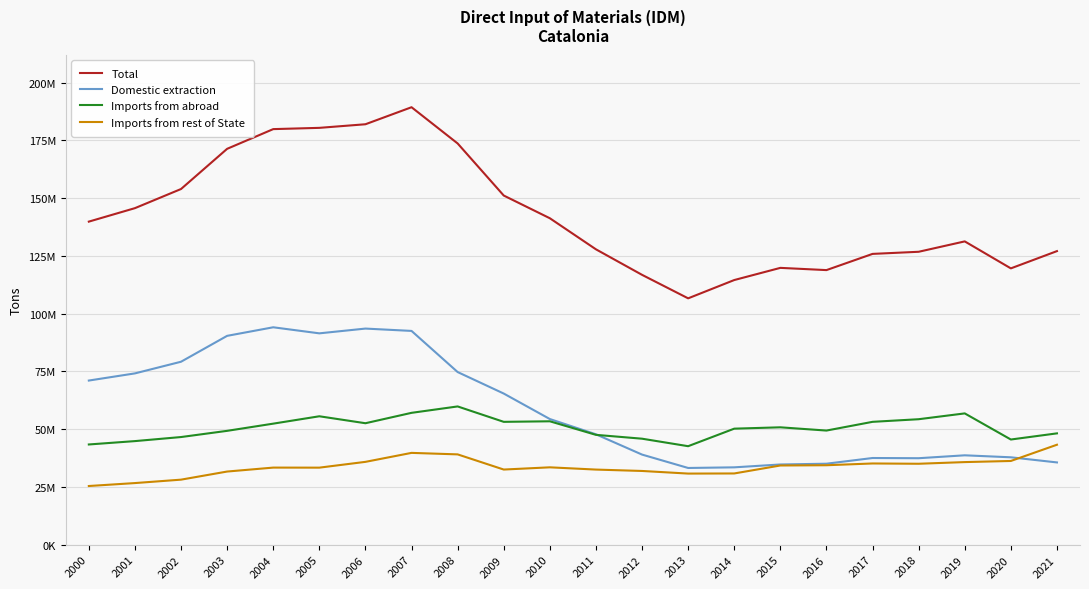

Which series ends up on top after the final intersection of Domestic extraction and Imports from rest of State?

Imports from rest of State